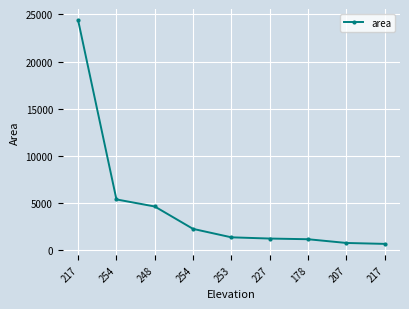

How many data points does each series have?

9